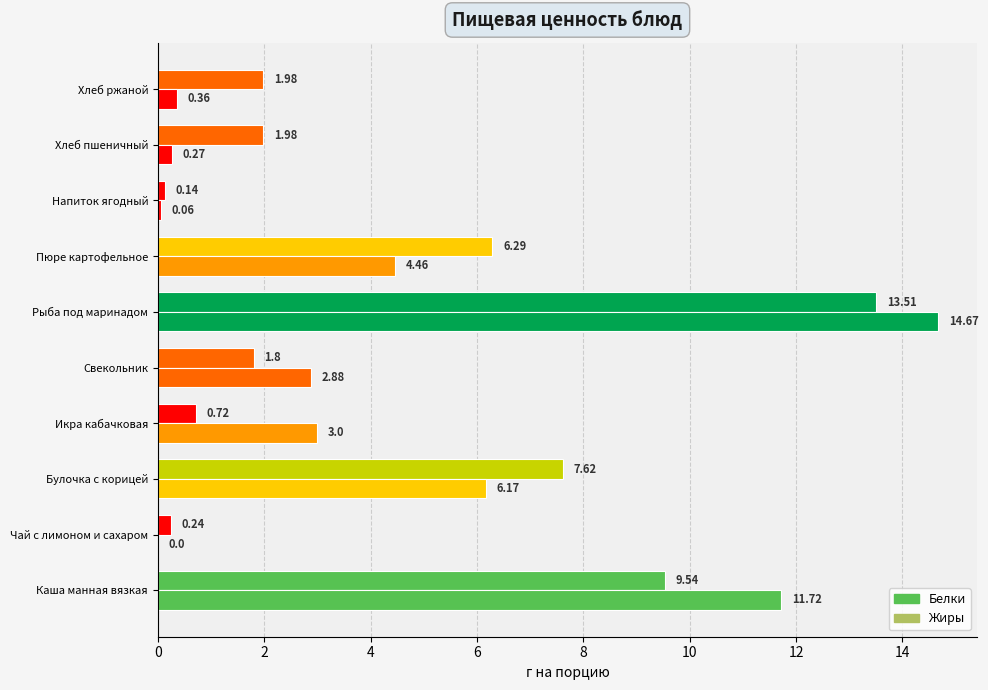

How many distinct data groups are displayed?

2